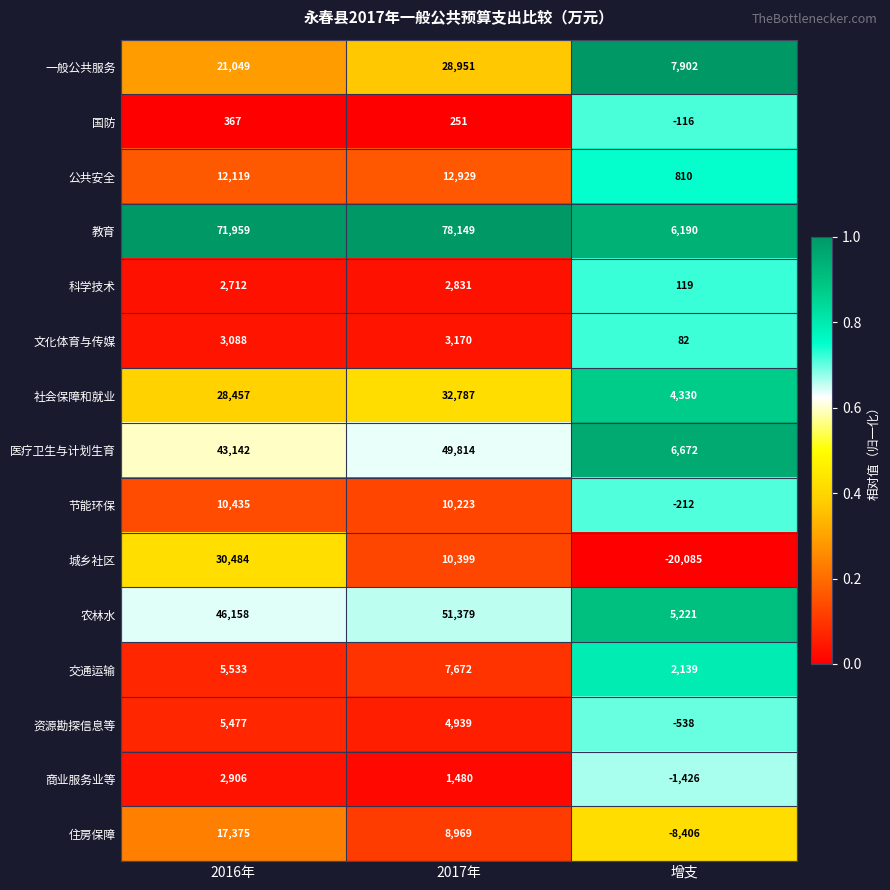

The value of 科学技术 at 增支 is 34. True or false?

False